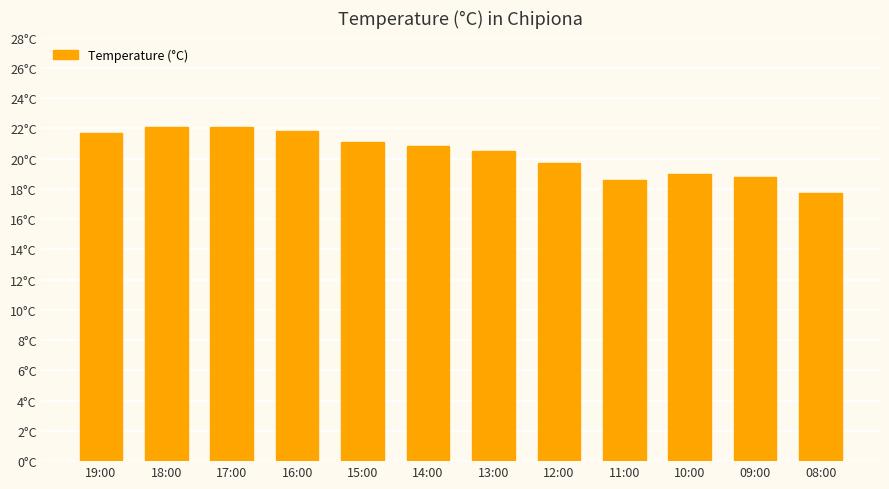

What is the maximum value shown in the chart?

22.1